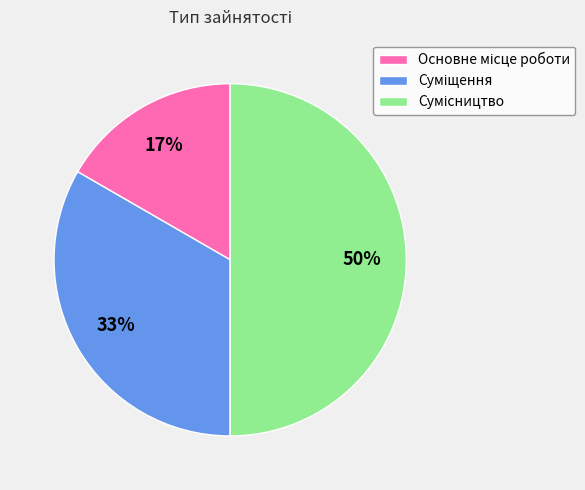

To the nearest percent, what is the average slice percentage?

33%